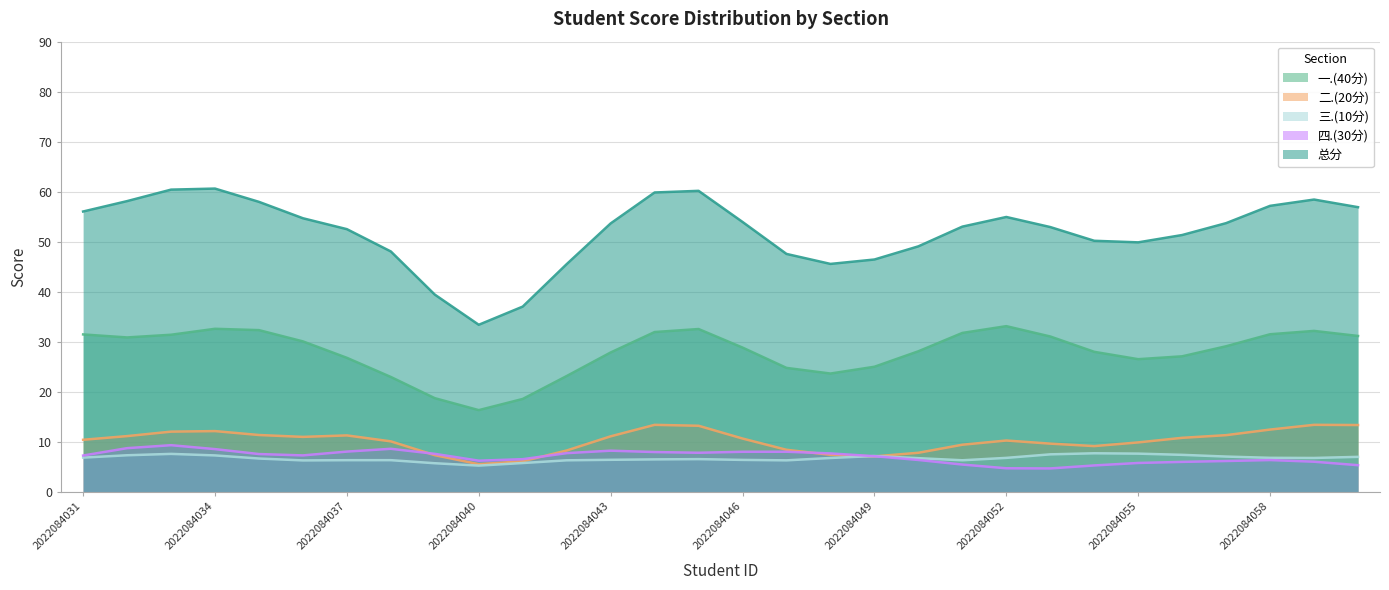

Which series has the widest spread of values?

总分